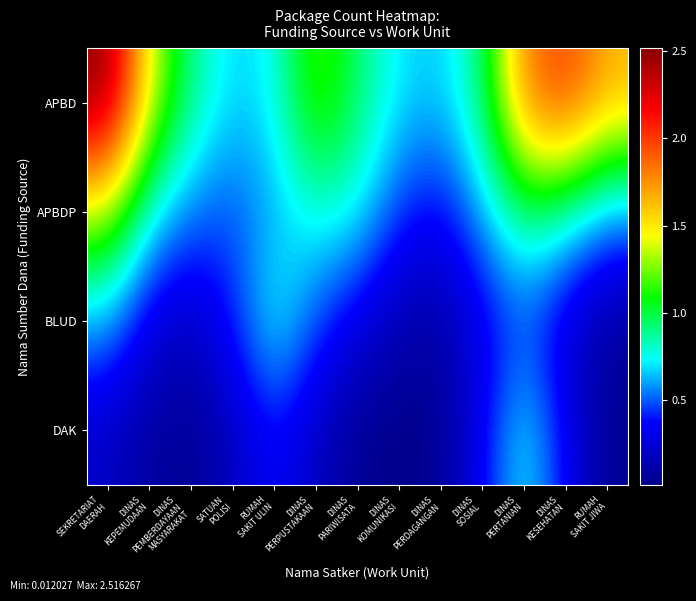

Reading left to right, transcribe all the data shown in this chart.

APBD: SEKRETARIAT
DAERAH=2.5	DINAS
KEPEMUDAAN=1.4	DINAS
PEMBERDAYAAN
MASYARAKAT=0.9	SATUAN
POLISI=0.7	RUMAH
SAKIT ULIN=0.7	DINAS
PERPUSTAKAAN=1.2	DINAS
PARIWISATA=0.9	DINAS
KOMUNIKASI=0.7	DINAS
PERDAGANGAN=0.7	DINAS
SOSIAL=0.9	DINAS
PERTANIAN=1.8	DINAS
KESEHATAN=2.0	RUMAH
SAKIT JIWA=1.7
APBDP: SEKRETARIAT
DAERAH=1.3	DINAS
KEPEMUDAAN=0.7	DINAS
PEMBERDAYAAN
MASYARAKAT=0.5	SATUAN
POLISI=0.5	RUMAH
SAKIT ULIN=0.6	DINAS
PERPUSTAKAAN=0.8	DINAS
PARIWISATA=0.7	DINAS
KOMUNIKASI=0.4	DINAS
PERDAGANGAN=0.3	DINAS
SOSIAL=0.6	DINAS
PERTANIAN=0.9	DINAS
KESEHATAN=0.8	RUMAH
SAKIT JIWA=0.6
BLUD: SEKRETARIAT
DAERAH=0.6	DINAS
KEPEMUDAAN=0.3	DINAS
PEMBERDAYAAN
MASYARAKAT=0.2	SATUAN
POLISI=0.4	RUMAH
SAKIT ULIN=0.8	DINAS
PERPUSTAKAAN=0.5	DINAS
PARIWISATA=0.3	DINAS
KOMUNIKASI=0.1	DINAS
PERDAGANGAN=0.1	DINAS
SOSIAL=0.3	DINAS
PERTANIAN=0.5	DINAS
KESEHATAN=0.2	RUMAH
SAKIT JIWA=0.1
DAK: SEKRETARIAT
DAERAH=0.2	DINAS
KEPEMUDAAN=0.1	DINAS
PEMBERDAYAAN
MASYARAKAT=0.0	SATUAN
POLISI=0.2	RUMAH
SAKIT ULIN=0.4	DINAS
PERPUSTAKAAN=0.2	DINAS
PARIWISATA=0.0	DINAS
KOMUNIKASI=0.0	DINAS
PERDAGANGAN=0.0	DINAS
SOSIAL=0.3	DINAS
PERTANIAN=0.7	DINAS
KESEHATAN=0.3	RUMAH
SAKIT JIWA=0.0